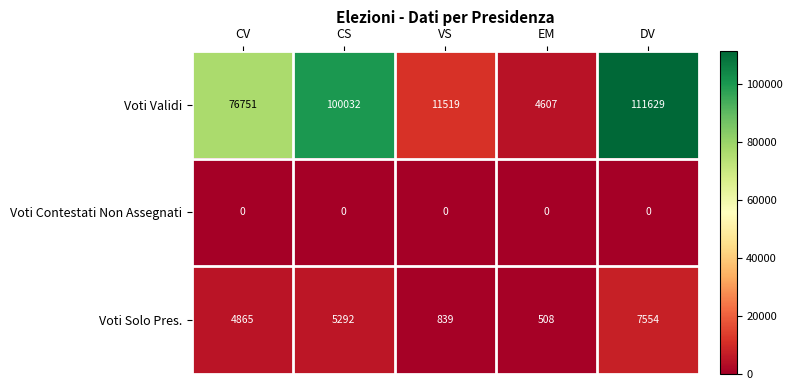

Reading right to left, extract all data points from this chart.

Voti Validi: DV=111629	EM=4607	VS=11519	CS=100032	CV=76751
Voti Contestati Non Assegnati: DV=0	EM=0	VS=0	CS=0	CV=0
Voti Solo Pres.: DV=7554	EM=508	VS=839	CS=5292	CV=4865